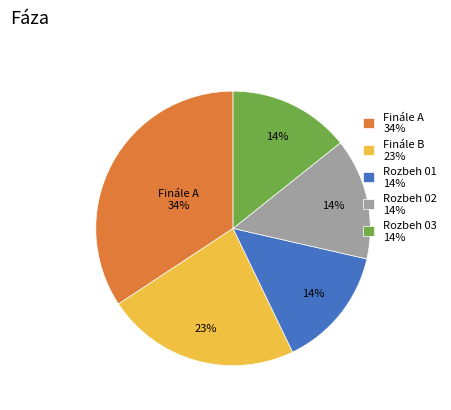

How many segments does this pie chart have?

5